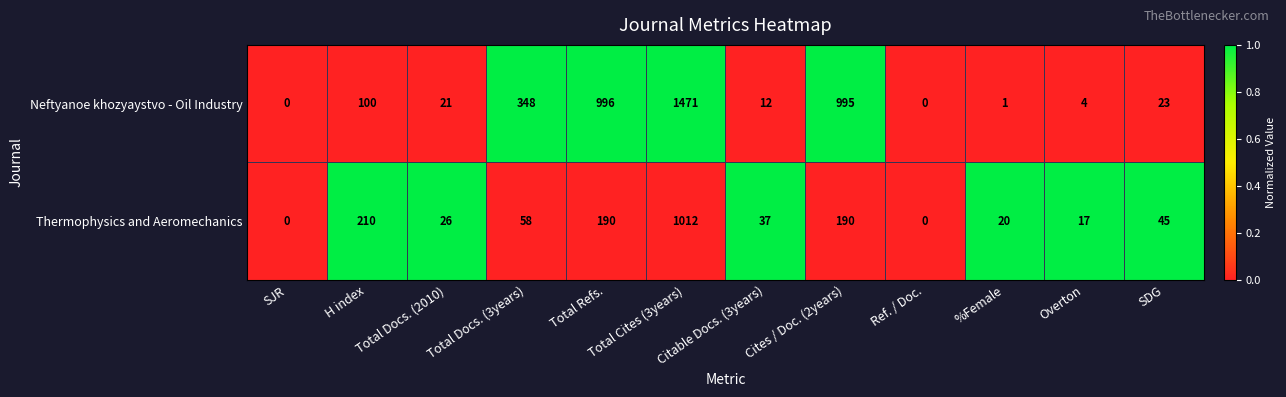

Which category has the highest value in the Neftyanoe khozyaystvo - Oil Industry series?

Total Cites (3years)